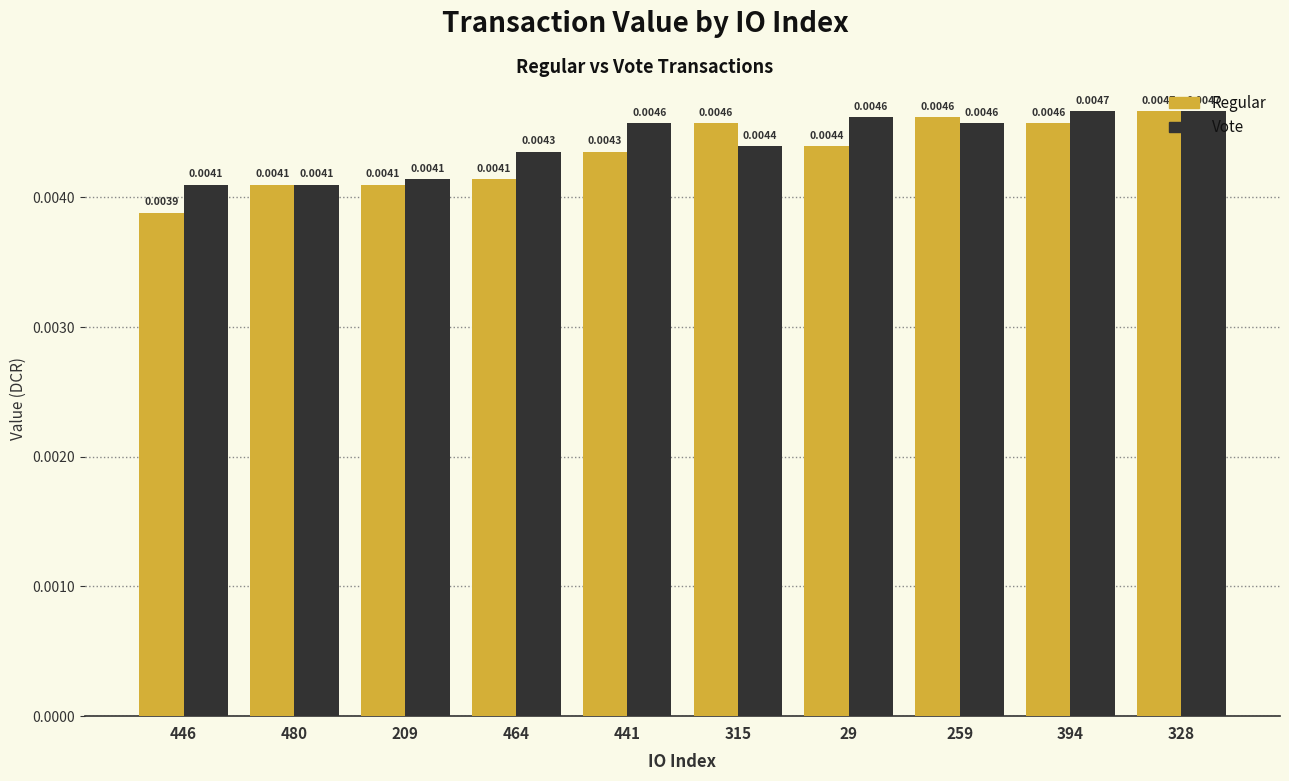

At which label is Regular closest to 0?

446